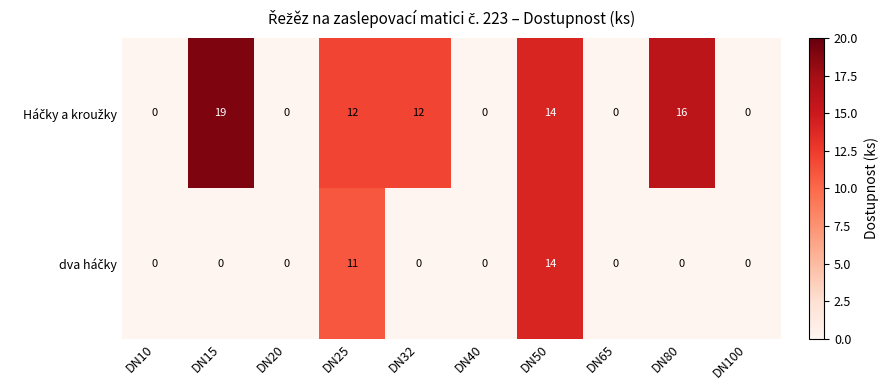

What is the total value across all series at DN80?

16